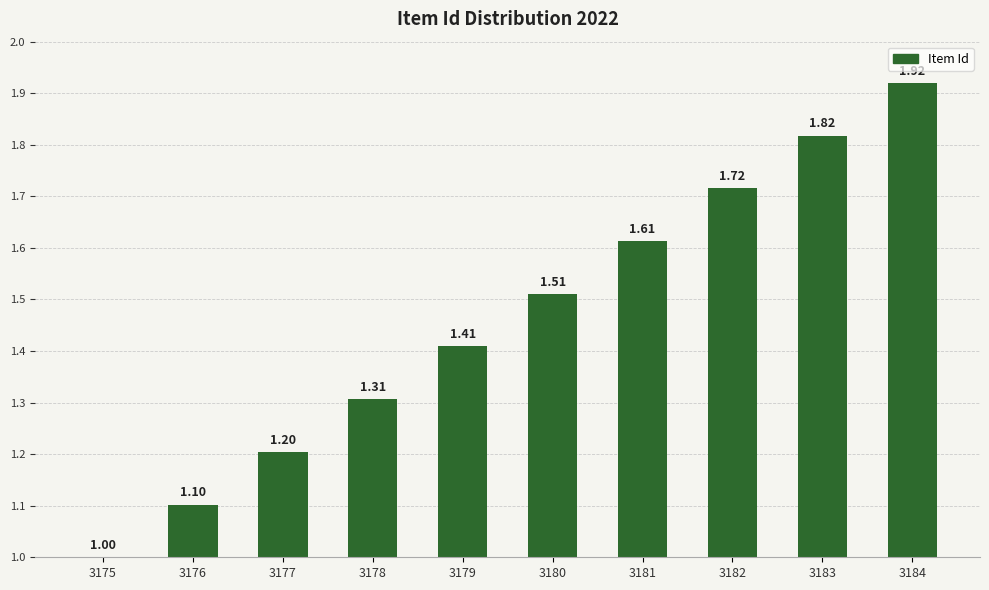

What is the difference between the maximum and minimum values?

0.9